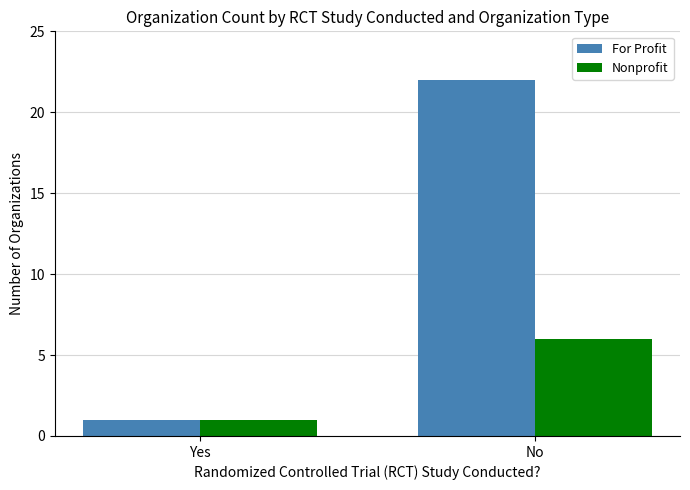

How many categories are shown in the chart?

2